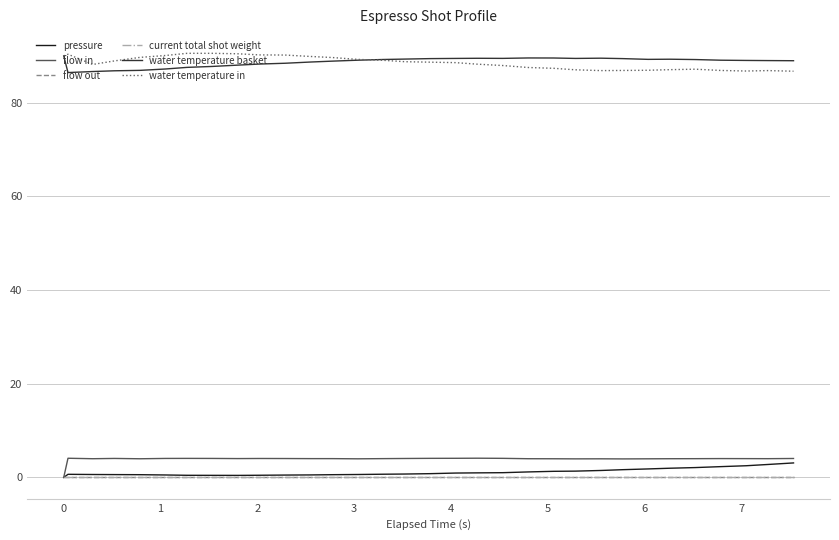

Does the chart display data point markers on the line(s)?

No